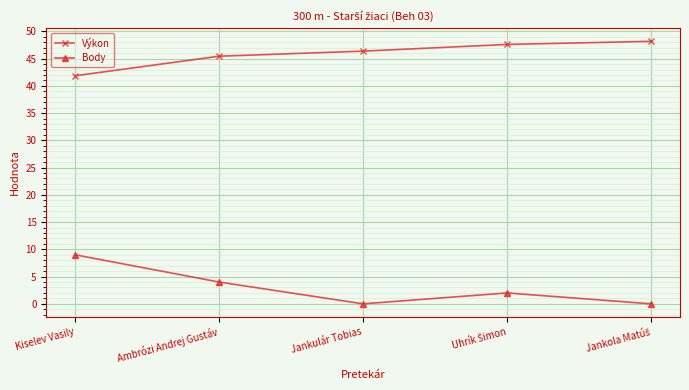

What is the difference between the Výkon values at Jankulár Tobias and Kiselev Vasily?

4.5